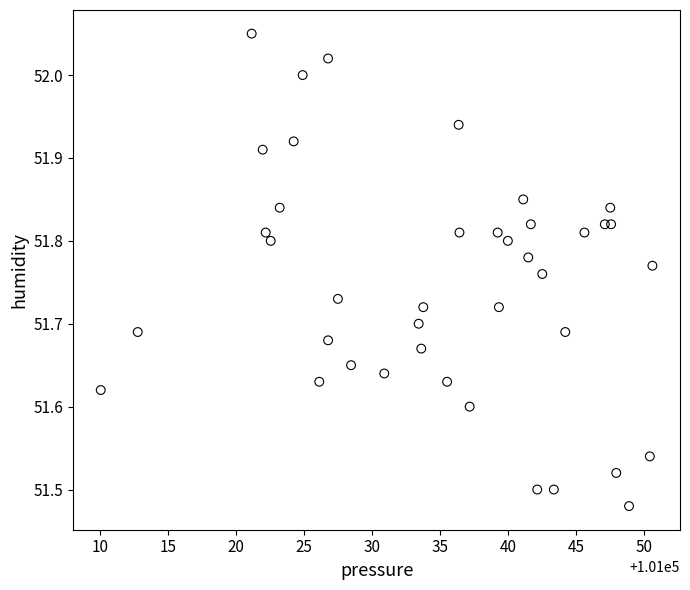

What is the range of X values (max minus min)?

40.6